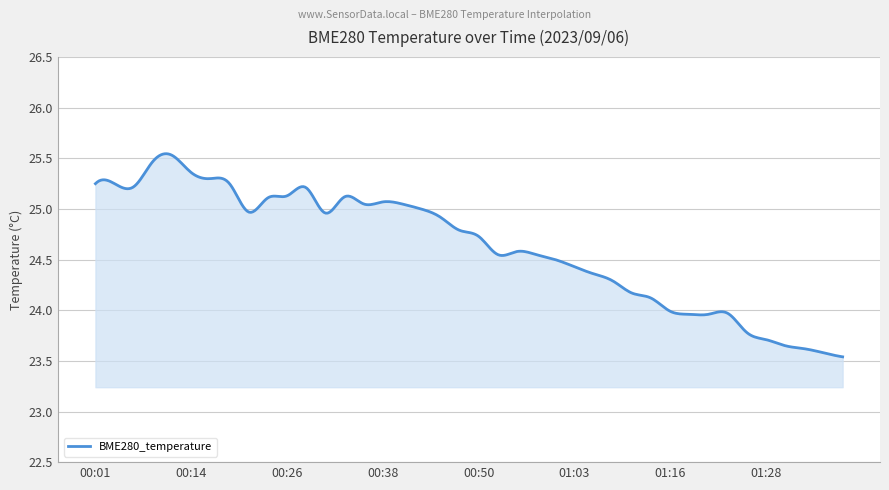

How many interior local valleys (lower than both neighbors) does the data have?

5